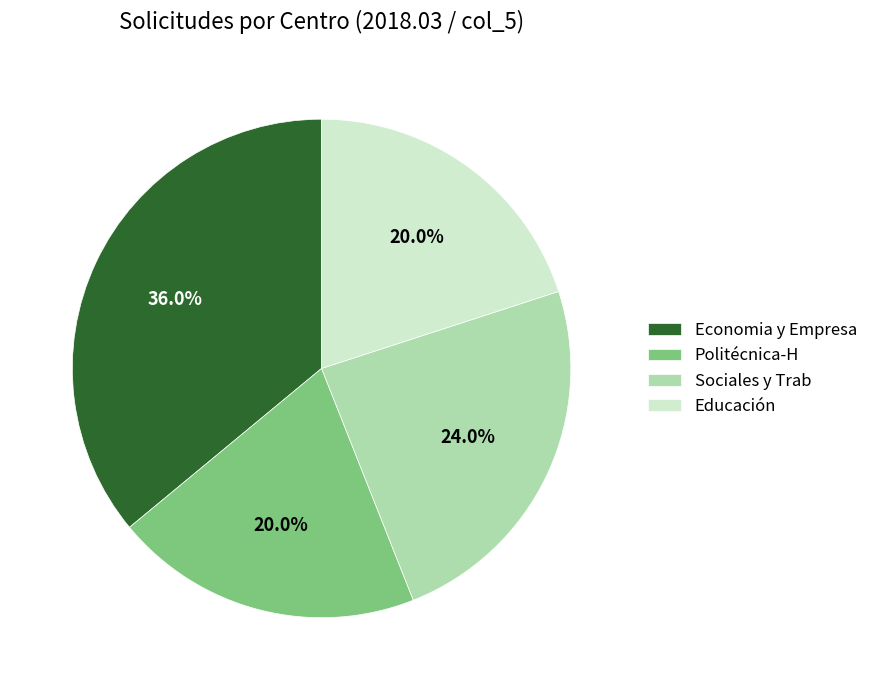

To the nearest percent, what is the combined percentage of Sociales y Trab and Politécnica-H?

44%